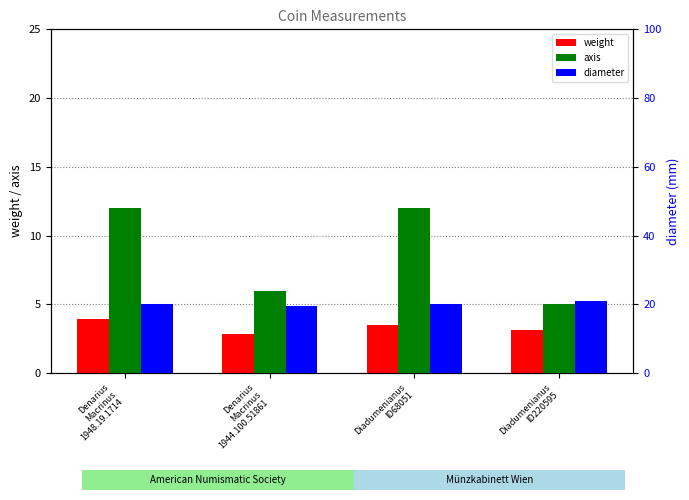

How many data points does each series have?

4